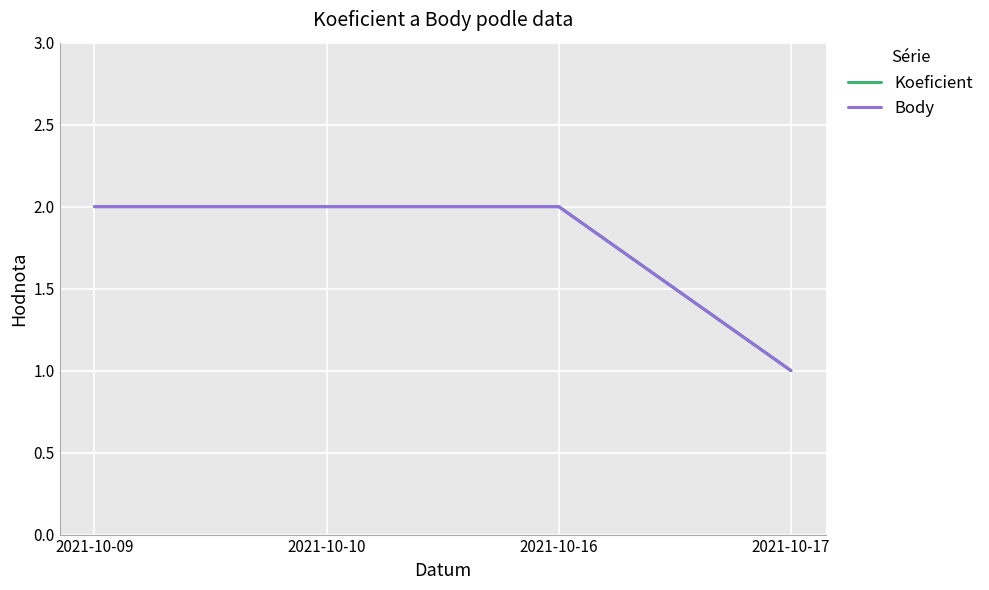

What is the value of the Body point at the 3rd from the left?

2